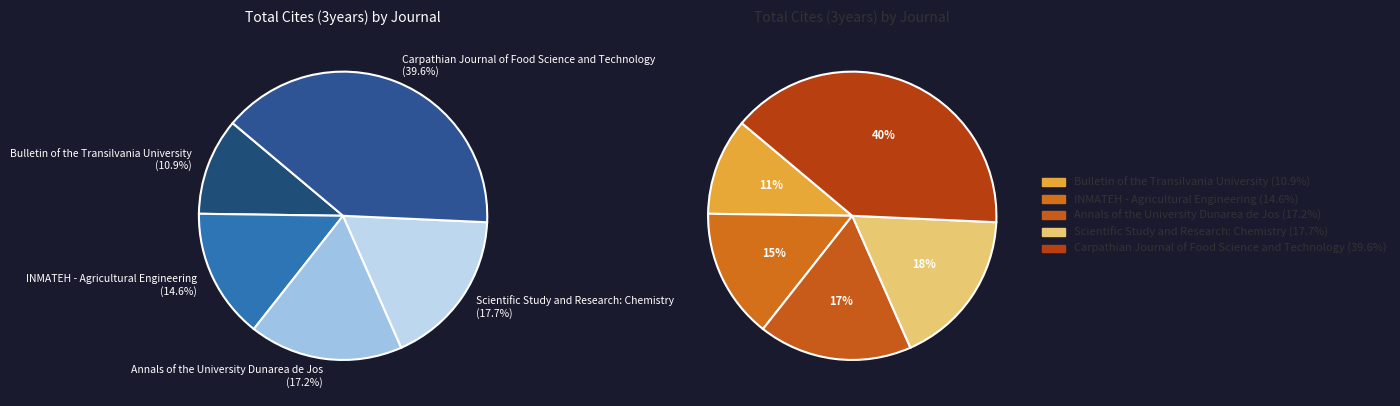

To the nearest percent, what portion does Bulletin of the Transilvania University represent?

11%